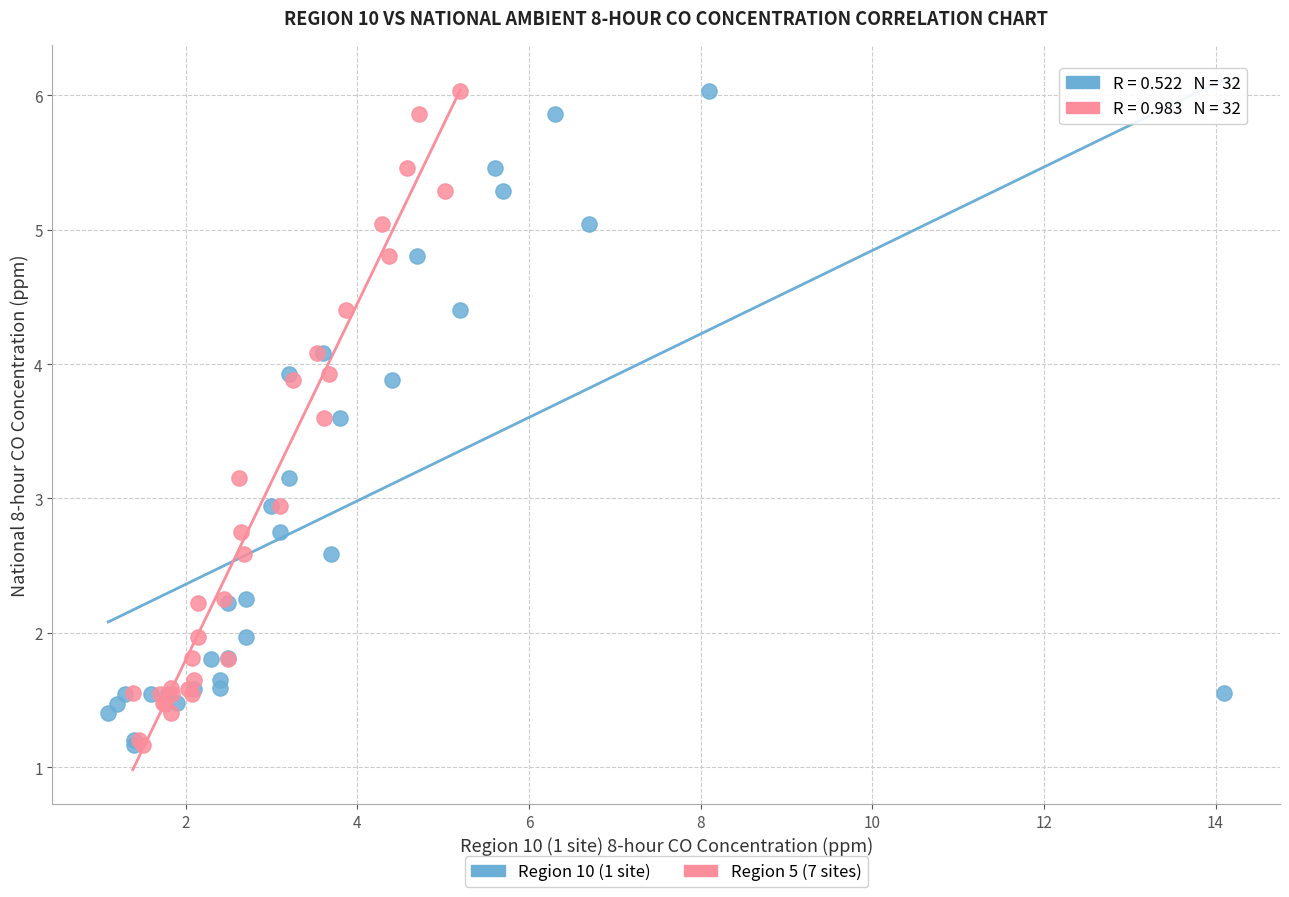

What are all the series names shown in the legend?

Region 10 (1 site), Region 5 (7 sites)